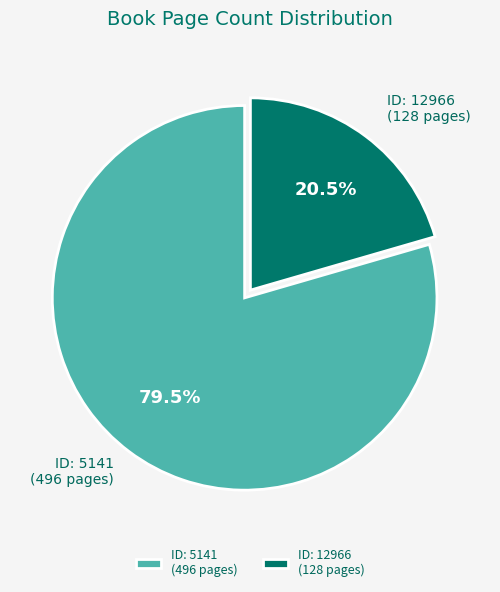

How many slices are in this pie chart?

2